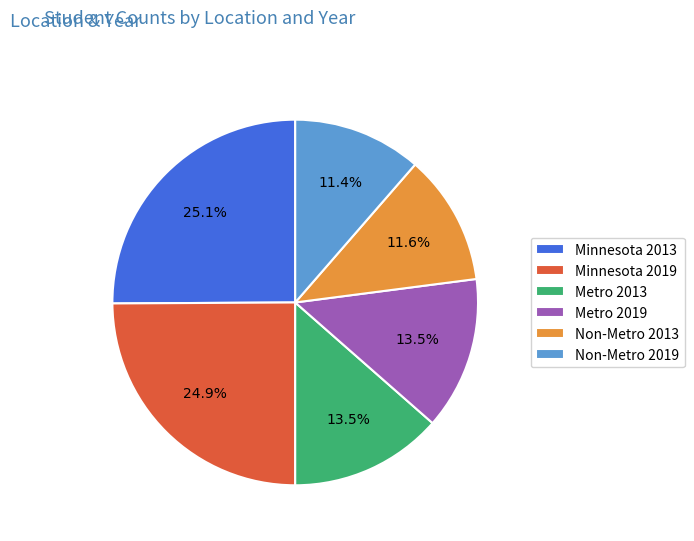

What is the ratio of the value at Non-Metro 2013 to the value at Minnesota 2019?

0.5